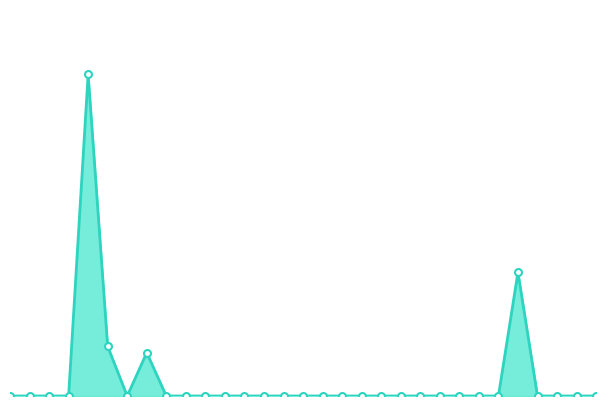

How many lines are shown in the chart?

1